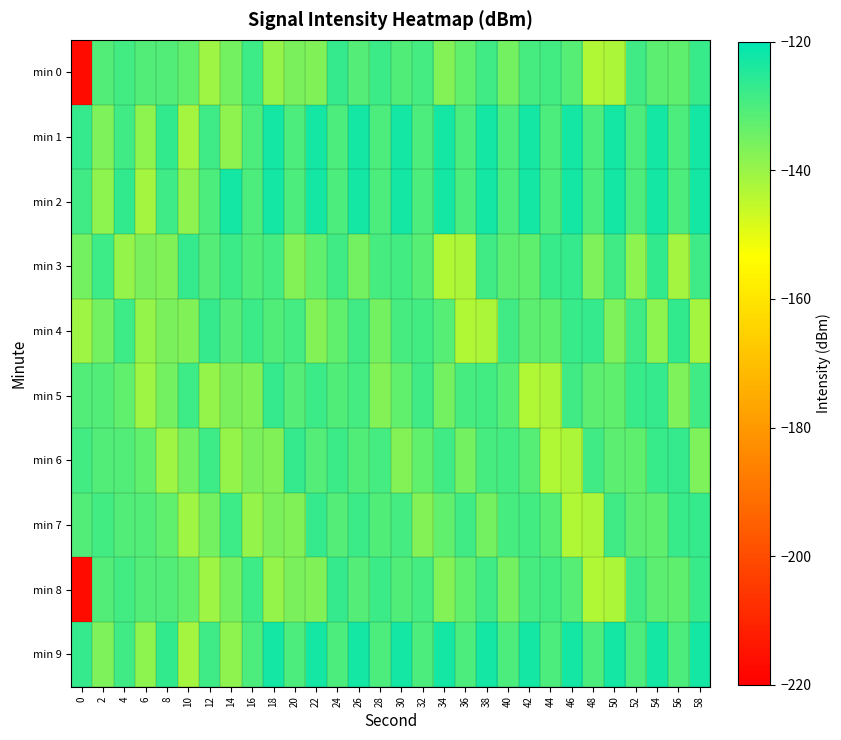

How many data points does each series have?

30